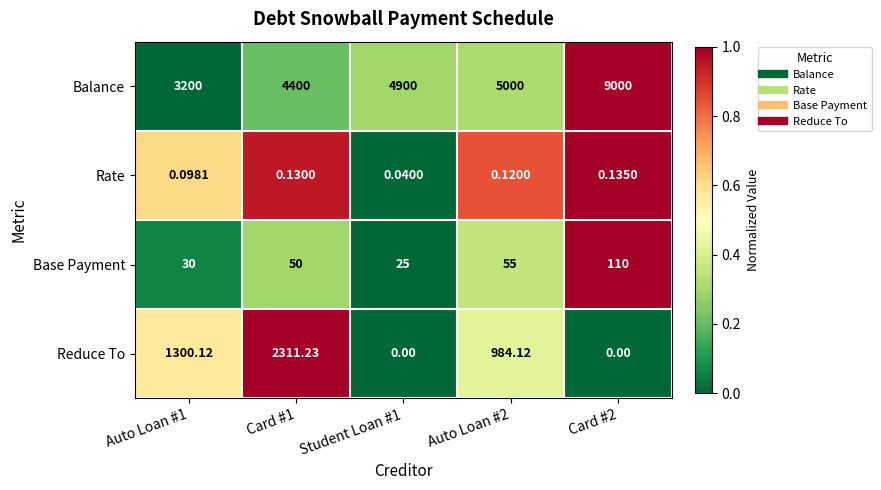

Rank the series by their maximum value, from highest to lowest.

Balance, Reduce To, Base Payment, Rate